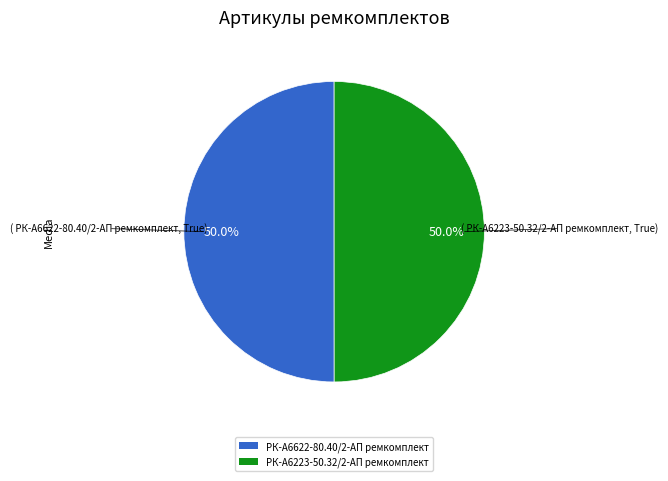

Count the number of slices in the pie.

2